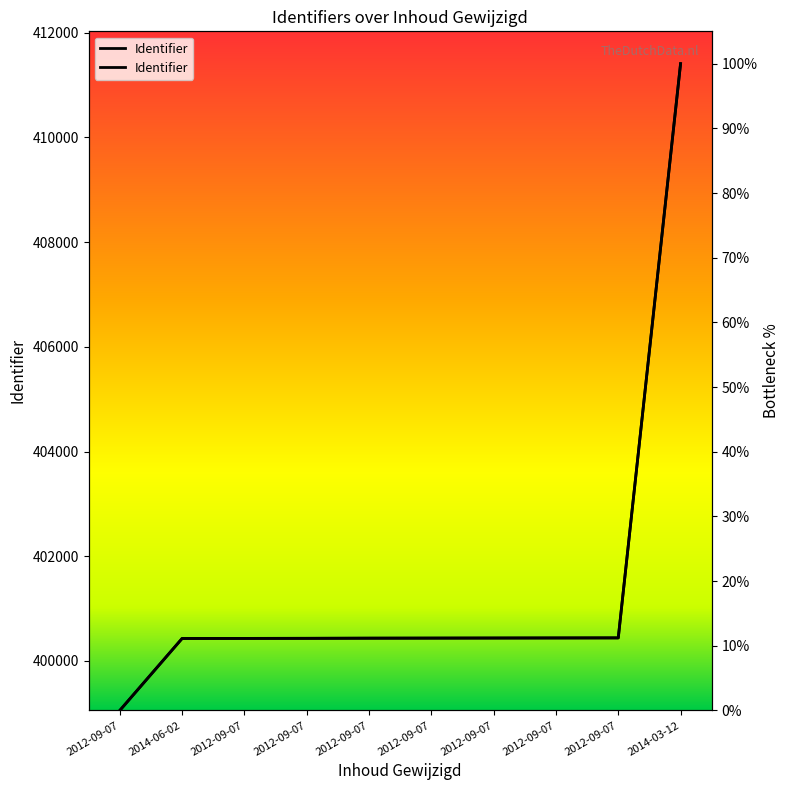

What value does the data have at 2012-09-07?

11.2